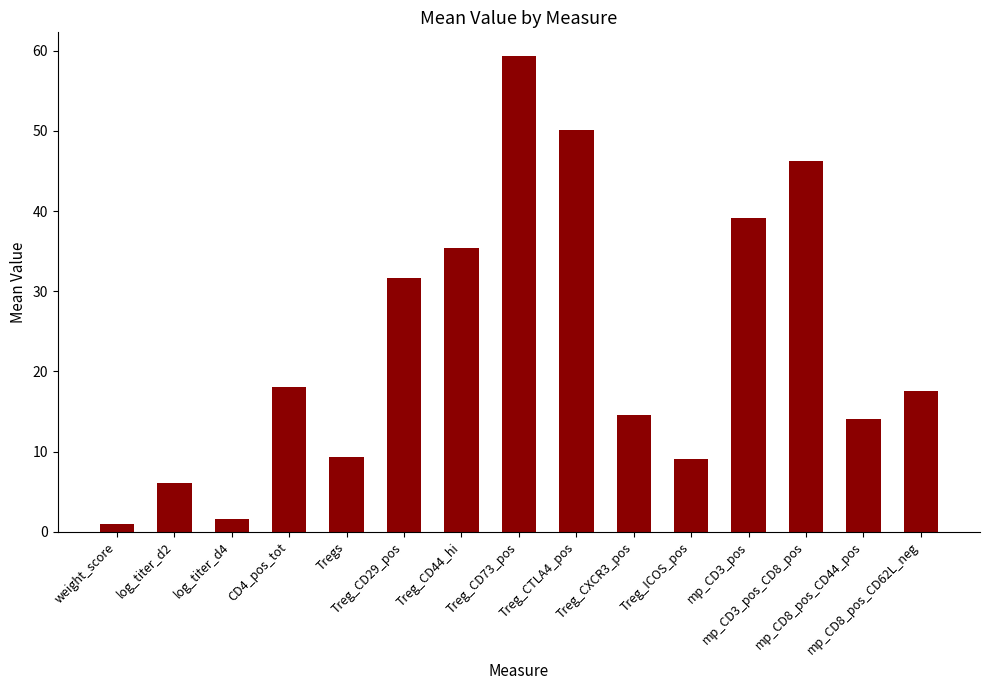

How many categories are shown in the chart?

15